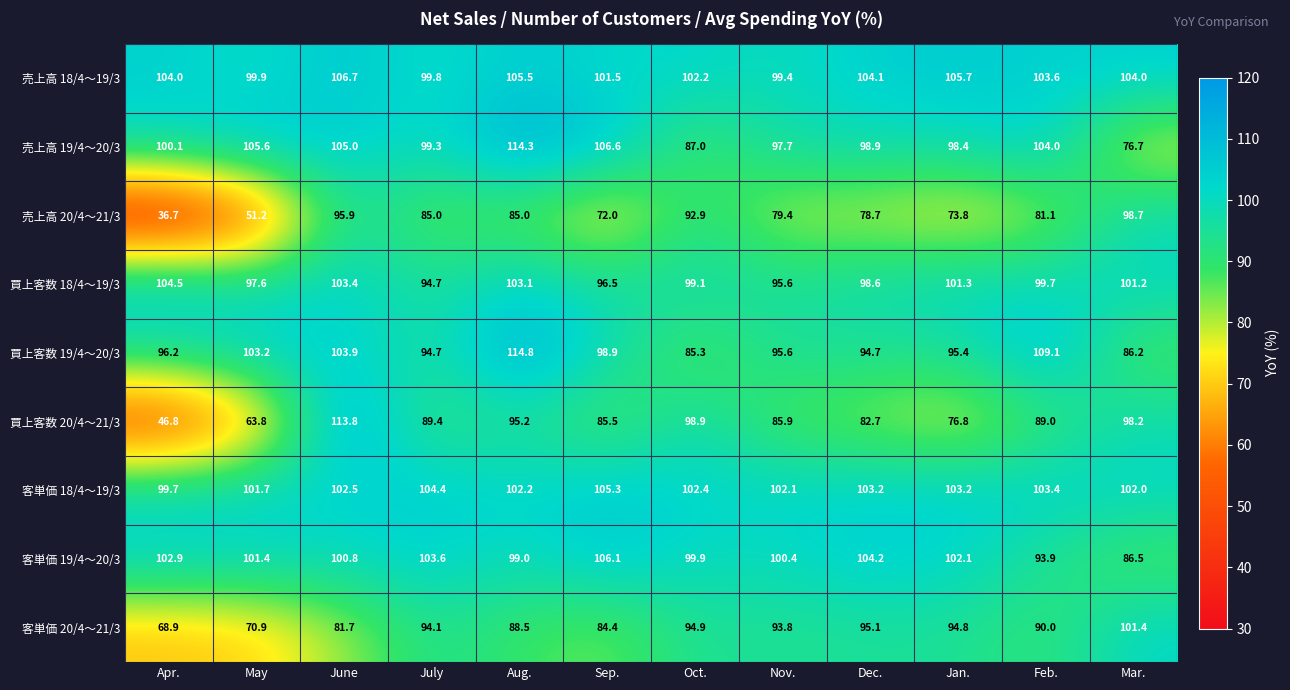

What is the difference between the 客単価 19/4～20/3 values at Nov. and June?

0.4